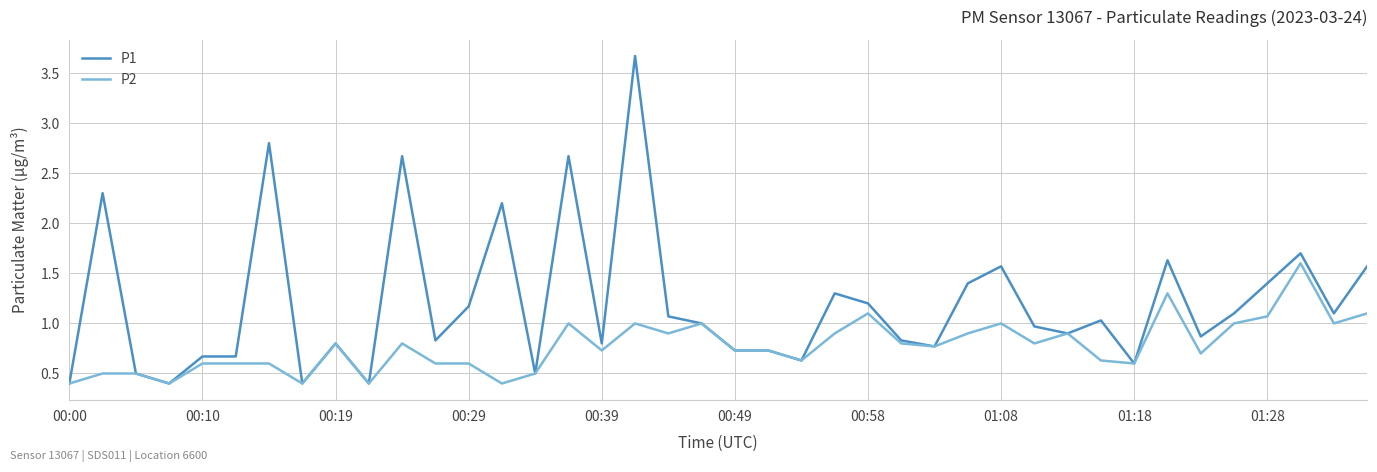

True or false: P1 has more than 2 points higher than both neighbors.

True